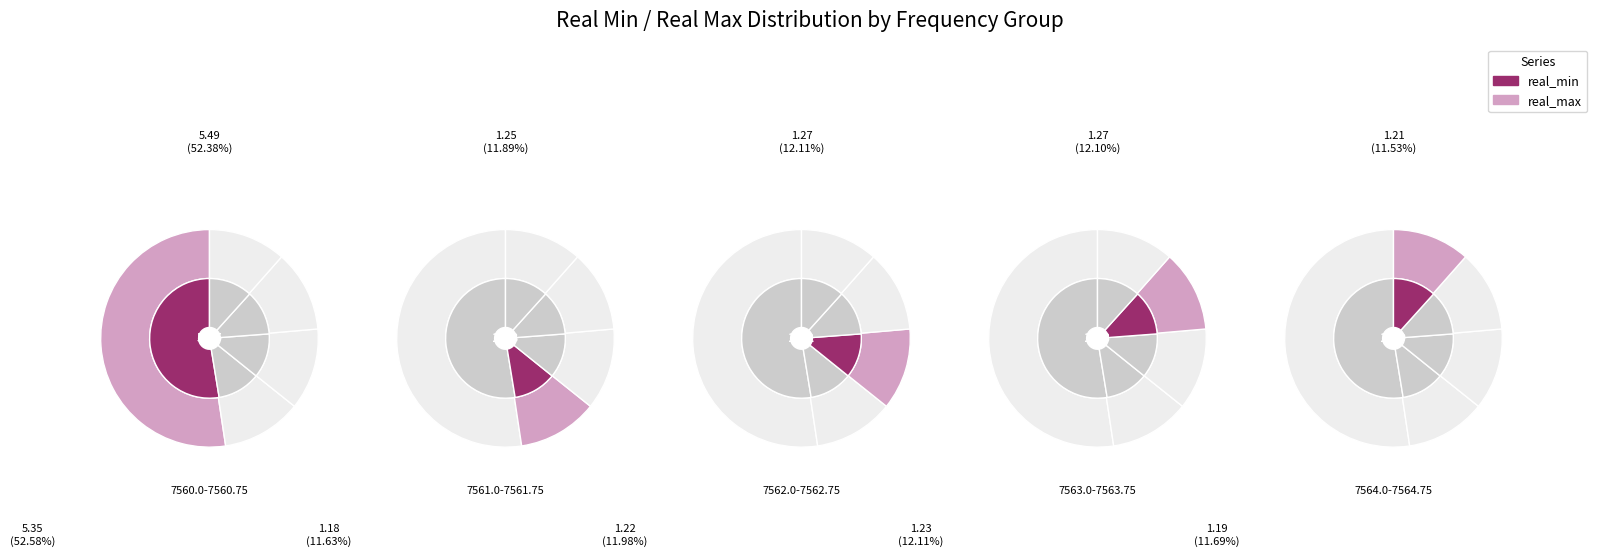

Which has a higher value, 7561.0 or 7561.75?

7561.75